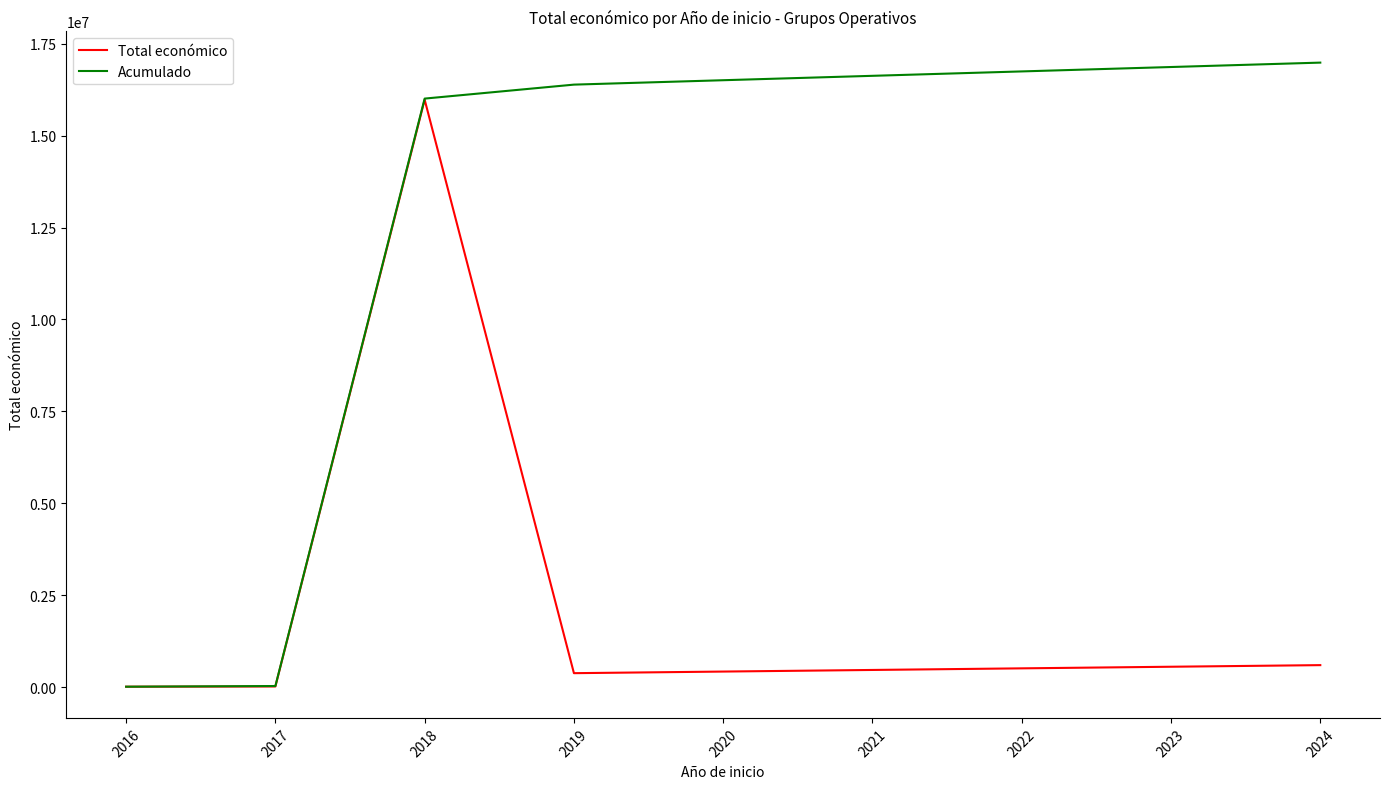

List the series in order of their overall mean, lowest first.

Total económico, Acumulado